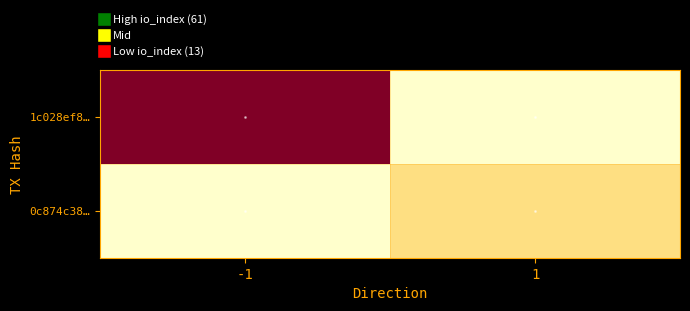

Reading right to left, extract all data points from this chart.

1c028ef8…: 1=0	-1=61
0c874c38…: 1=13	-1=0